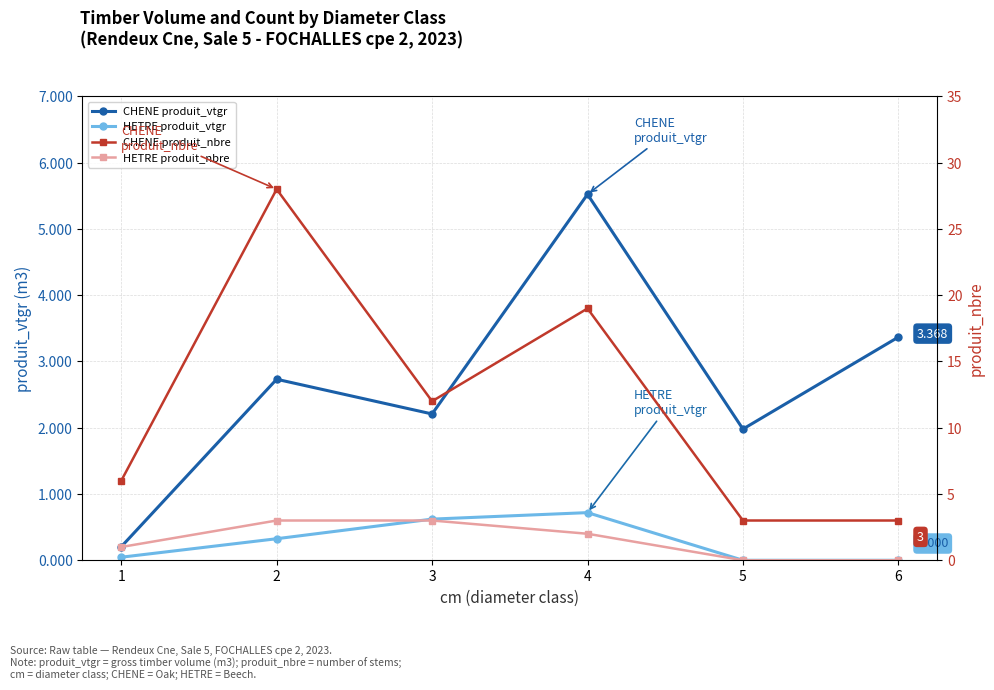

Rank the series at 6 from highest to lowest value.

CHENE produit_vtgr, CHENE produit_nbre, HETRE produit_vtgr, HETRE produit_nbre